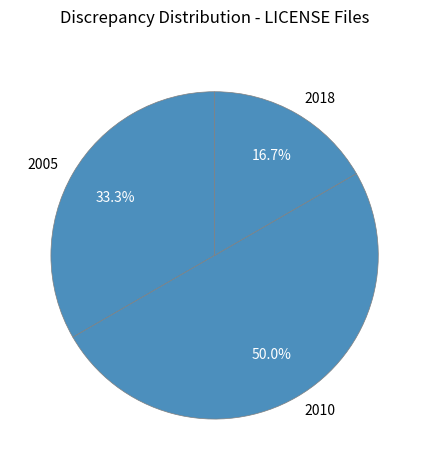

How much of the chart is everything except 2010?

50.0%